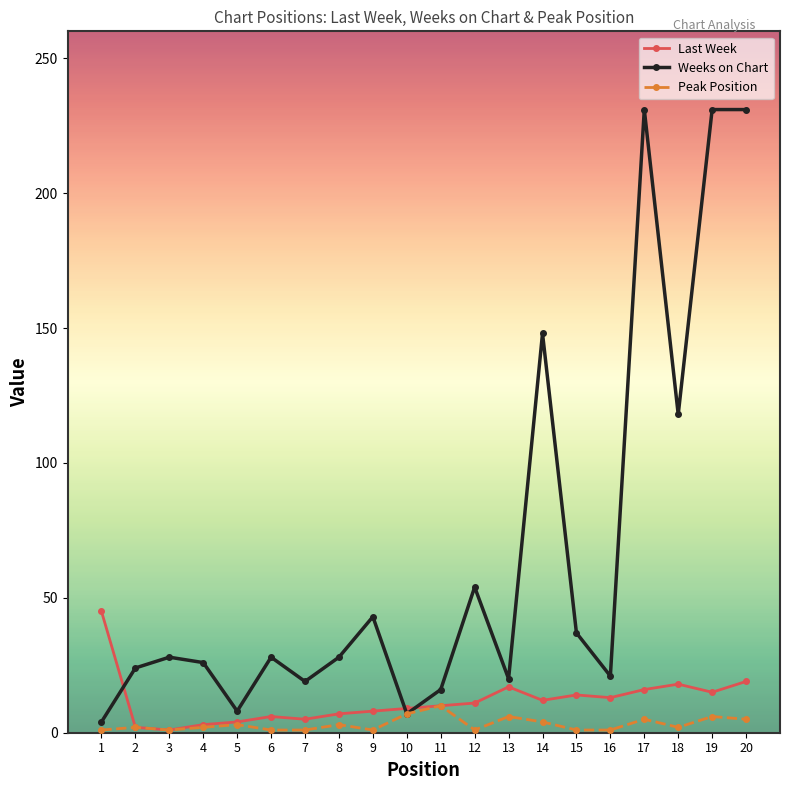

What is the maximum value for Weeks on Chart?

231